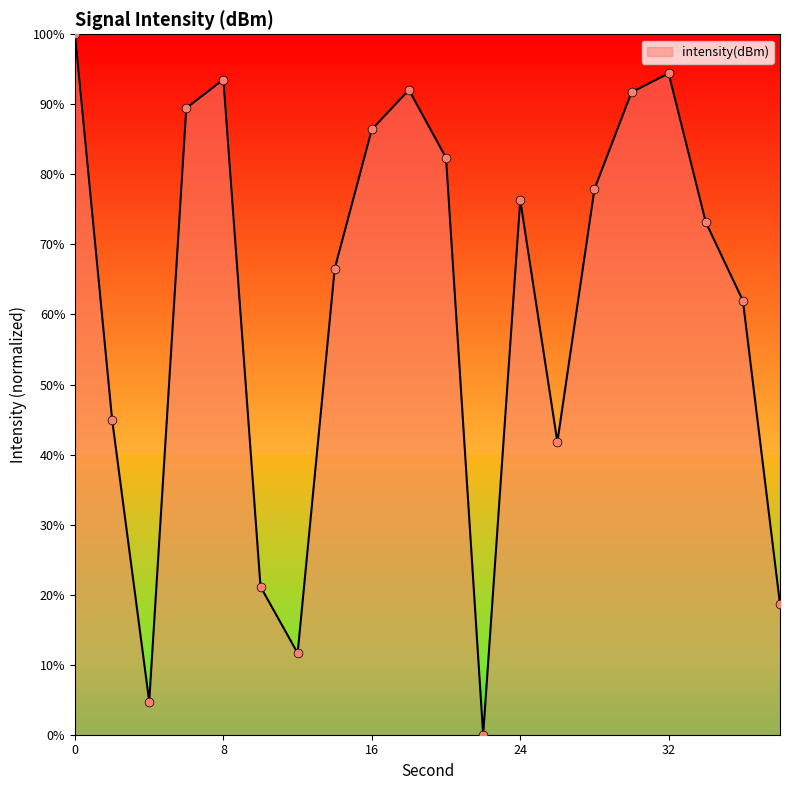

What is the maximum value shown in the chart?

100.0